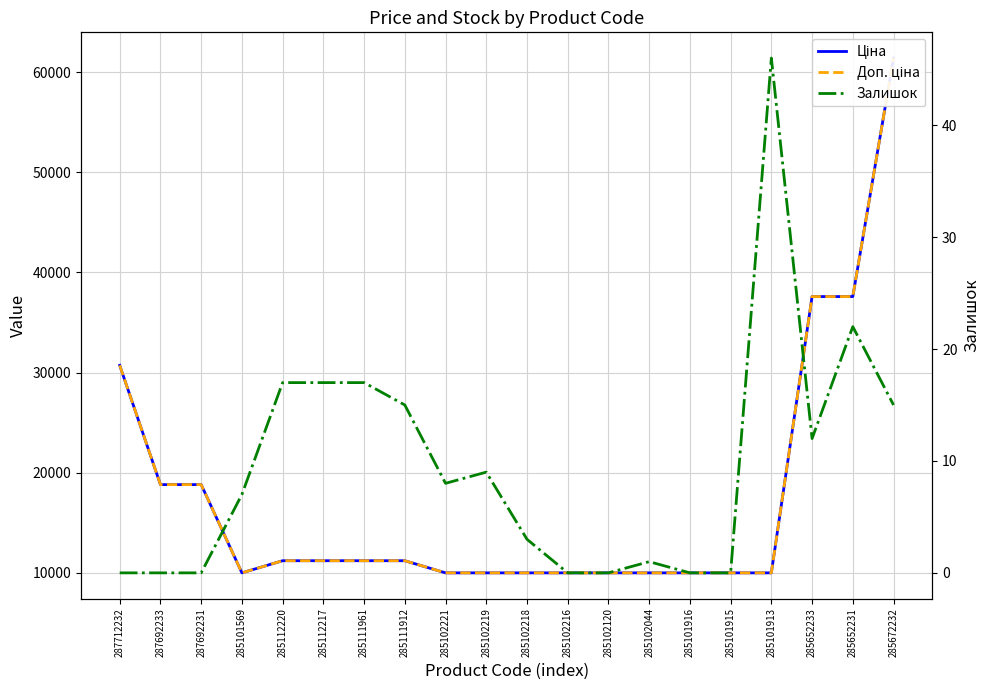

What is the approximate value of Ціна at 285111961?

11188.2